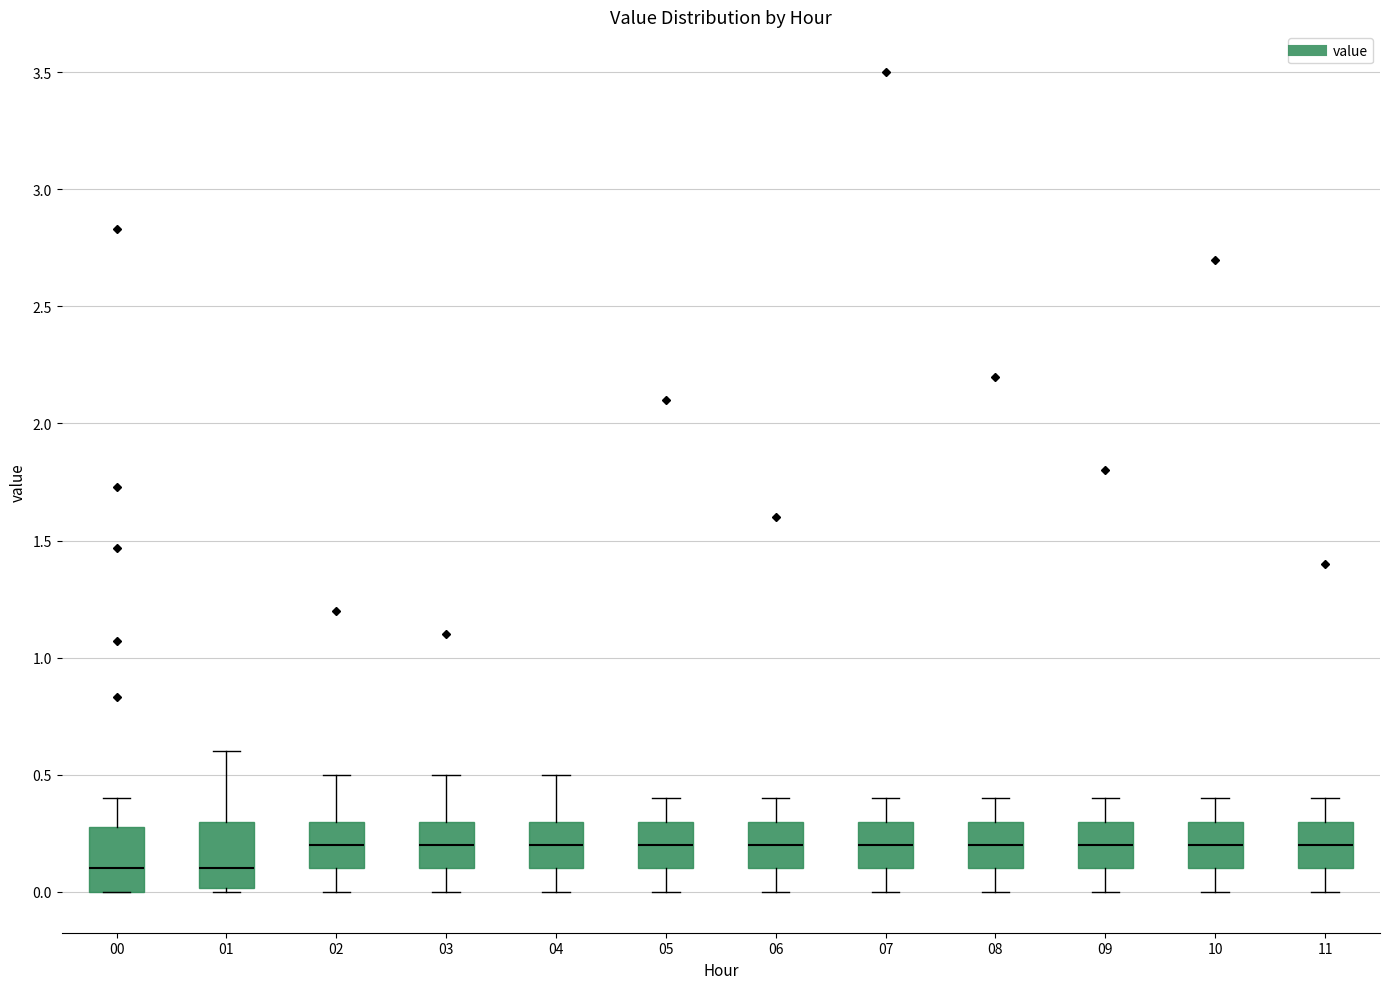

Reading left to right, read every box against the y-axis: the position of its median line, the range the box covers, and the ends of its whiskers. The values are not printed on the chart, so give them approximately, as read against the axis.

00: median 0.1, box 0.0 to 0.3, whiskers 0.0 to 0.4
01: median 0.1, box 0.0 to 0.3, whiskers 0.0 (just below the box's lower edge) to 0.6
02: median 0.2, box 0.1 to 0.3, whiskers 0.0 to 0.5
03: median 0.2, box 0.1 to 0.3, whiskers 0.0 to 0.5
04: median 0.2, box 0.1 to 0.3, whiskers 0.0 to 0.5
05: median 0.2, box 0.1 to 0.3, whiskers 0.0 to 0.4
06: median 0.2, box 0.1 to 0.3, whiskers 0.0 to 0.4
07: median 0.2, box 0.1 to 0.3, whiskers 0.0 to 0.4
08: median 0.2, box 0.1 to 0.3, whiskers 0.0 to 0.4
09: median 0.2, box 0.1 to 0.3, whiskers 0.0 to 0.4
10: median 0.2, box 0.1 to 0.3, whiskers 0.0 to 0.4
11: median 0.2, box 0.1 to 0.3, whiskers 0.0 to 0.4